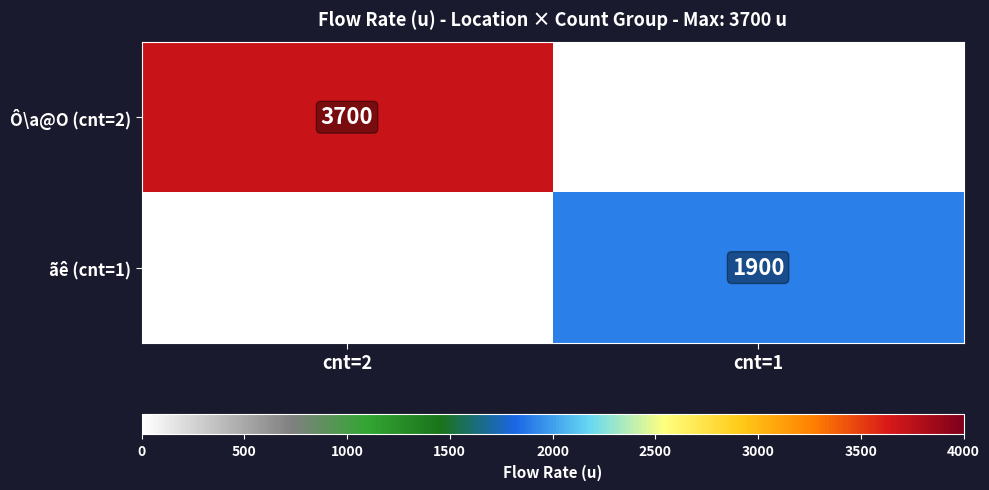

Is the value of ãê (cnt=1) at cnt=1 greater than the value of Ô\a@O (cnt=2) at cnt=2?

No